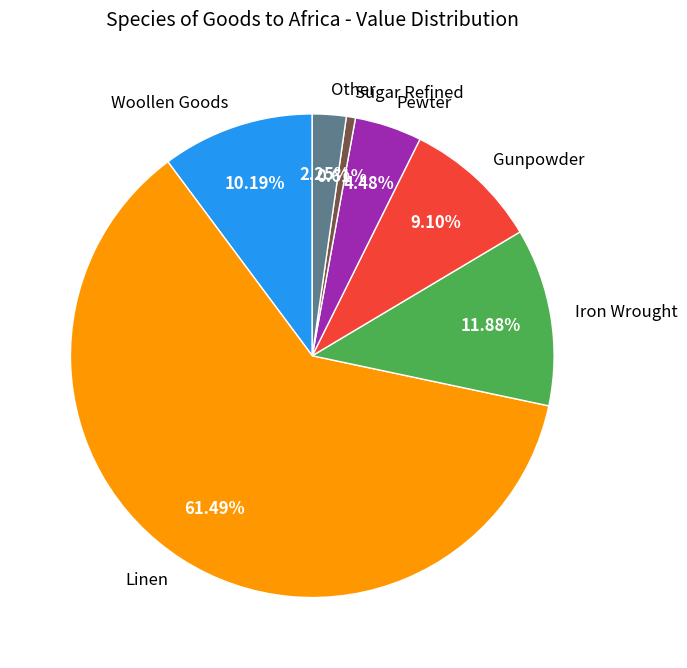

To the nearest percent, what percentage of the pie is Sugar Refined?

1%